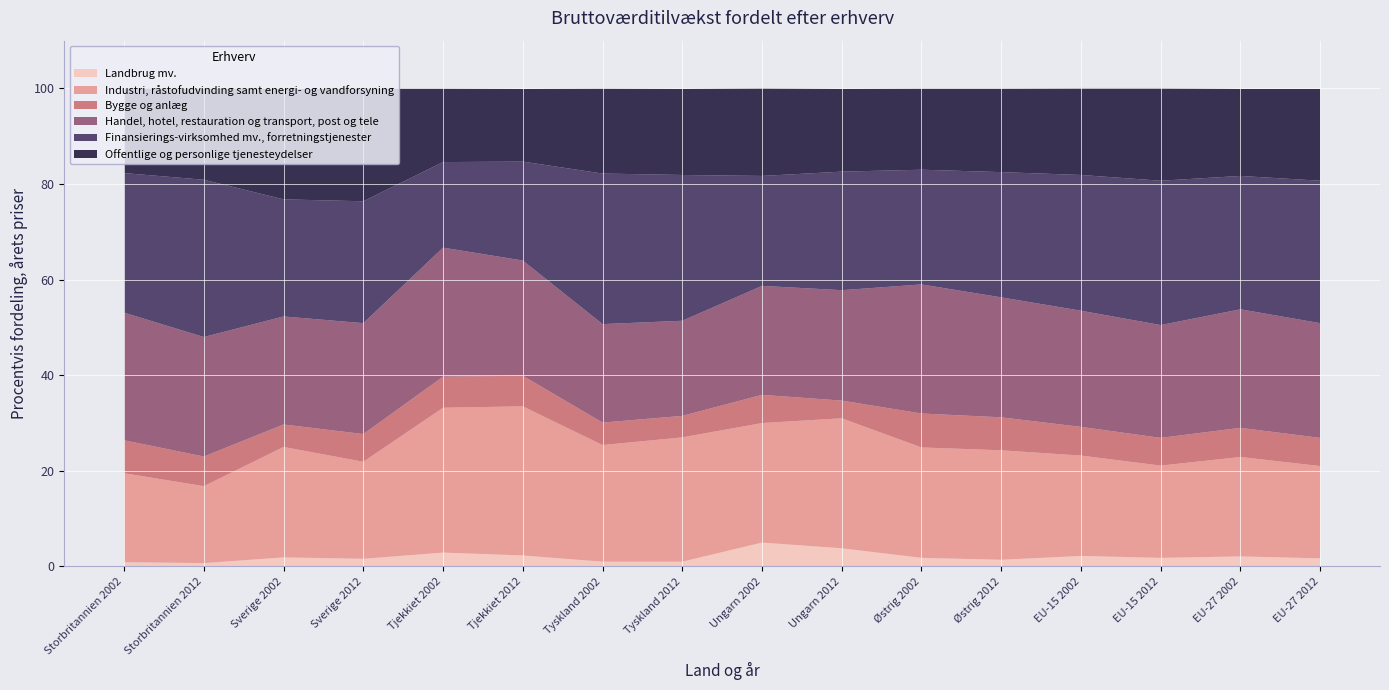

Reading right to left, transcribe all the data shown in this chart.

Landbrug mv.: EU-27 2012=1.7	EU-27 2002=2.1	EU-15 2012=1.8	EU-15 2002=2.2	Østrig 2012=1.4	Østrig 2002=1.8	Ungarn 2012=3.8	Ungarn 2002=5.0	Tyskland 2012=1.0	Tyskland 2002=1.0	Tjekkiet 2012=2.3	Tjekkiet 2002=2.9	Sverige 2012=1.6	Sverige 2002=1.9	Storbritannien 2012=0.7	Storbritannien 2002=0.9
Industri, råstofudvinding samt energi- og vandforsyning: EU-27 2012=19.3	EU-27 2002=20.8	EU-15 2012=19.3	EU-15 2002=21.0	Østrig 2012=22.9	Østrig 2002=23.1	Ungarn 2012=27.2	Ungarn 2002=25.0	Tyskland 2012=26.0	Tyskland 2002=24.4	Tjekkiet 2012=31.2	Tjekkiet 2002=30.3	Sverige 2012=20.3	Sverige 2002=23.1	Storbritannien 2012=16.1	Storbritannien 2002=18.6
Bygge og anlæg: EU-27 2012=5.9	EU-27 2002=6.1	EU-15 2012=5.8	EU-15 2002=6.0	Østrig 2012=6.9	Østrig 2002=7.1	Ungarn 2012=3.7	Ungarn 2002=5.9	Tyskland 2012=4.5	Tyskland 2002=4.7	Tjekkiet 2012=6.4	Tjekkiet 2002=6.5	Sverige 2012=5.8	Sverige 2002=4.7	Storbritannien 2012=6.2	Storbritannien 2002=6.9
Handel, hotel, restauration og transport, post og tele: EU-27 2012=24.0	EU-27 2002=24.8	EU-15 2012=23.6	EU-15 2002=24.3	Østrig 2012=25.1	Østrig 2002=27.0	Ungarn 2012=23.1	Ungarn 2002=22.8	Tyskland 2012=19.9	Tyskland 2002=20.6	Tjekkiet 2012=24.1	Tjekkiet 2002=27.0	Sverige 2012=23.2	Sverige 2002=22.6	Storbritannien 2012=25.0	Storbritannien 2002=26.7
Finansierings-virksomhed mv., forretningstjenester: EU-27 2012=29.8	EU-27 2002=27.9	EU-15 2012=30.2	EU-15 2002=28.4	Østrig 2012=26.2	Østrig 2002=24.0	Ungarn 2012=24.8	Ungarn 2002=23.0	Tyskland 2012=30.5	Tyskland 2002=31.5	Tjekkiet 2012=20.7	Tjekkiet 2002=17.9	Sverige 2012=25.5	Sverige 2002=24.5	Storbritannien 2012=32.9	Storbritannien 2002=29.2
Offentlige og personlige tjenesteydelser: EU-27 2012=19.2	EU-27 2002=18.2	EU-15 2012=19.4	EU-15 2002=18.2	Østrig 2012=17.5	Østrig 2002=17.0	Ungarn 2012=17.3	Ungarn 2002=18.4	Tyskland 2012=18.0	Tyskland 2002=17.8	Tjekkiet 2012=15.2	Tjekkiet 2002=15.4	Sverige 2012=23.6	Sverige 2002=23.1	Storbritannien 2012=19.1	Storbritannien 2002=17.8